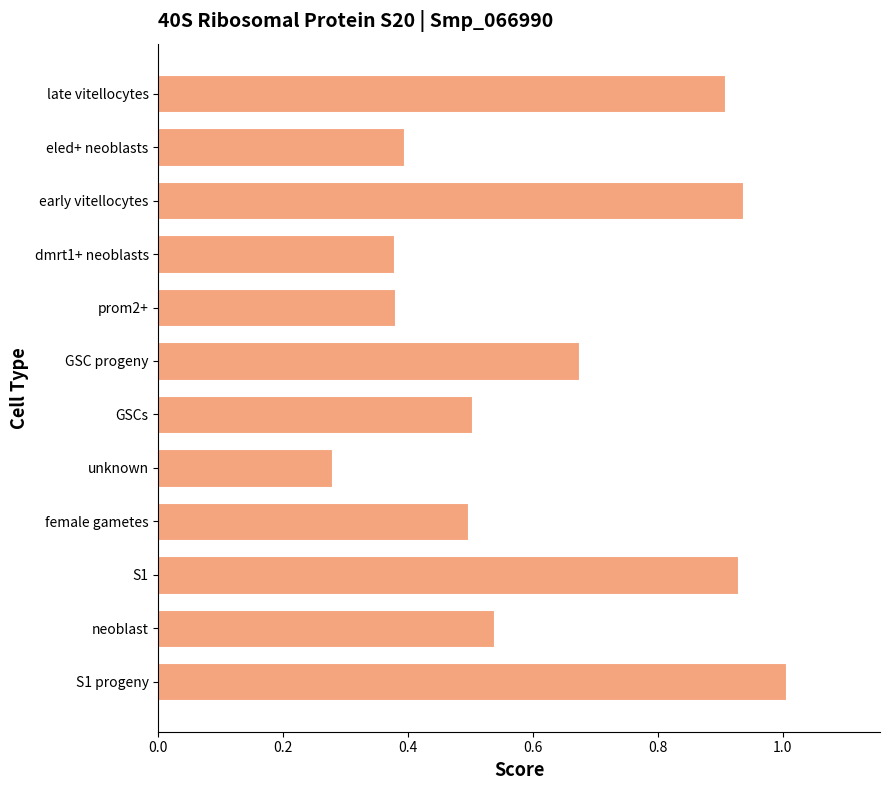

Between neoblast and S1 progeny, which is larger?

S1 progeny